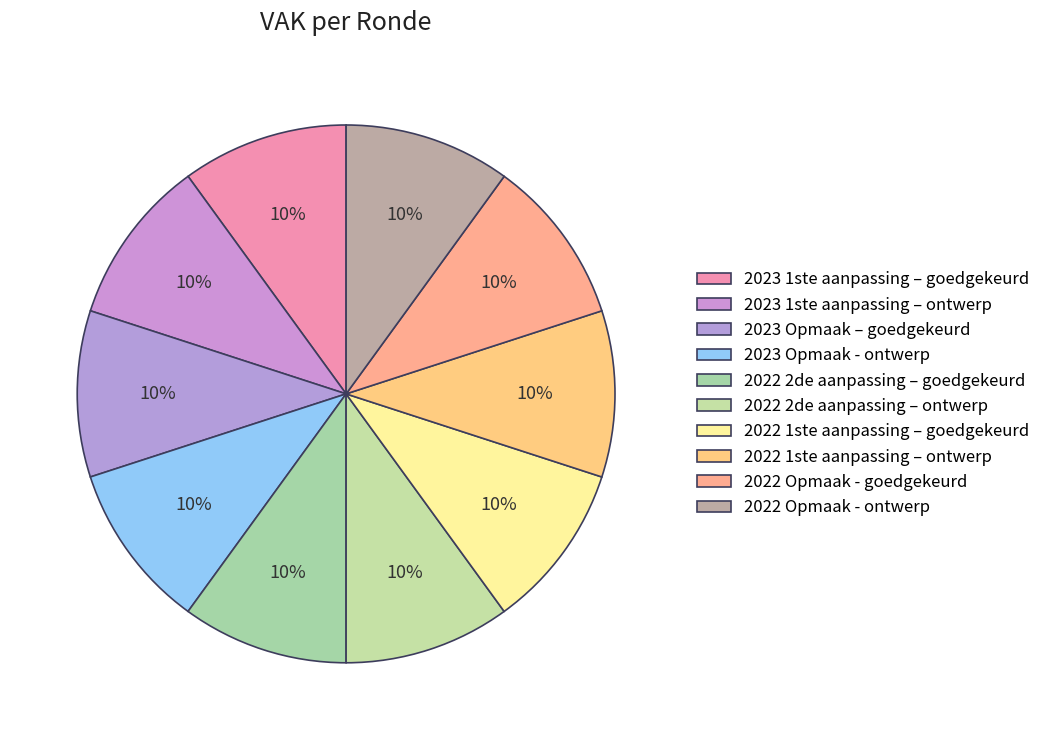

Count the number of slices in the pie.

10